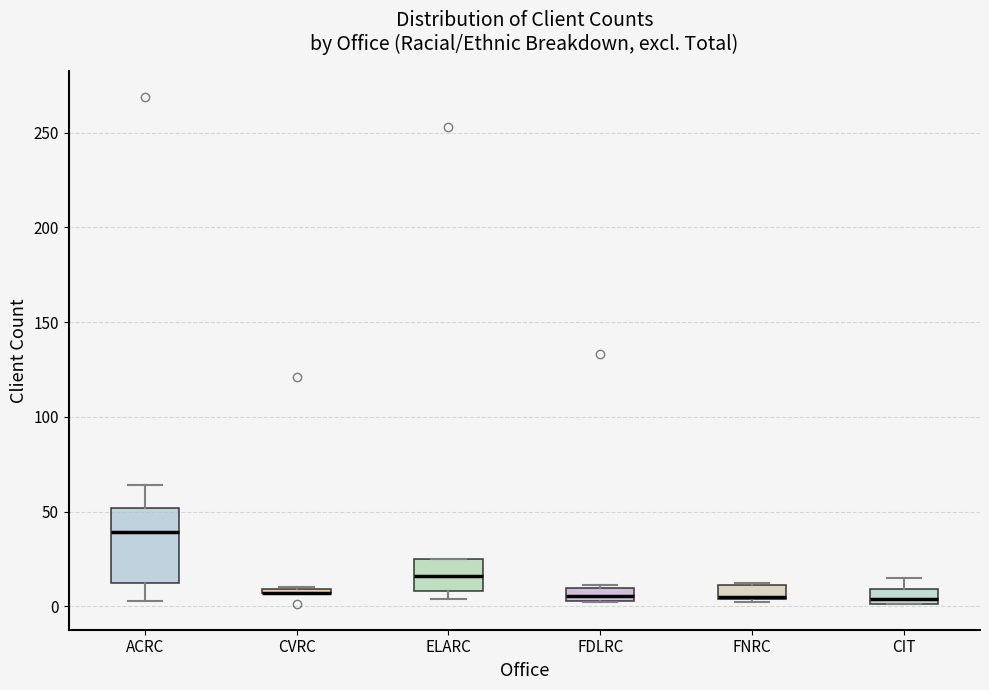

Where is the lower edge of the box for FDLRC on the y-axis? The values are not printed on the chart, so give them approximately, as read against the axis.

5